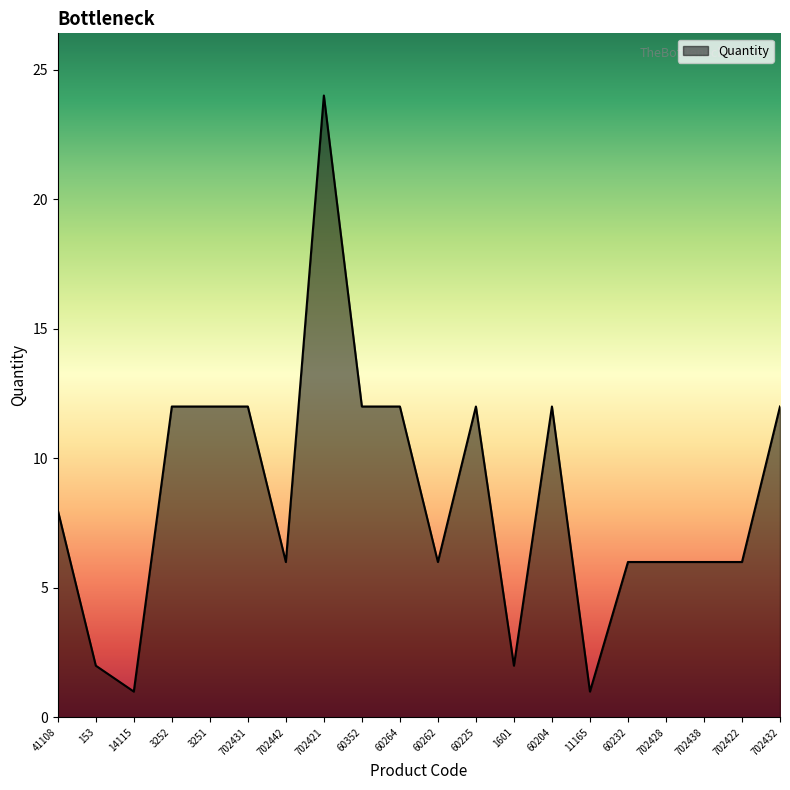

The chart shows a value of 12 at 60204. True or false?

True